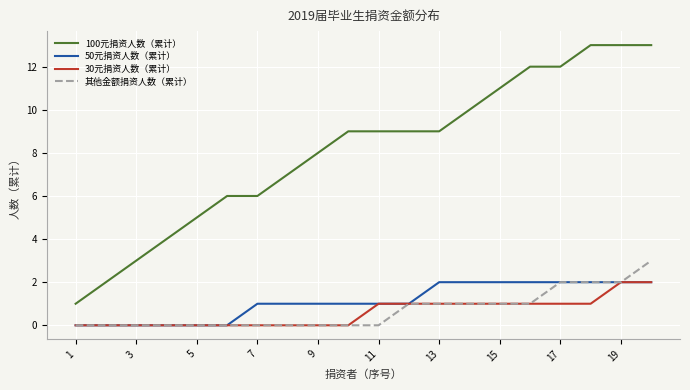

True or false: 100元捐资人数（累计） and 50元捐资人数（累计） intersect in this chart.

False